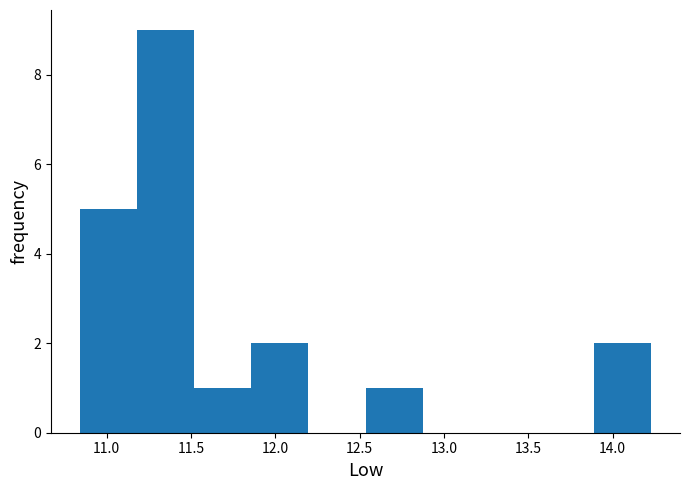

Reading left to right, transcribe this chart: for each bar, give the range it covers on the x-axis and its height. Neither the bar edges nor the heights are printed on the chart, so give them approximately, as read against the axes.

10.85 to 11.20: 5
11.20 to 11.50: 9
11.50 to 11.85: 1
11.85 to 12.20: 2
12.20 to 12.55: 0
12.55 to 12.85: 1
12.85 to 13.20: 0
13.20 to 13.55: 0
13.55 to 13.90: 0
13.90 to 14.25: 2